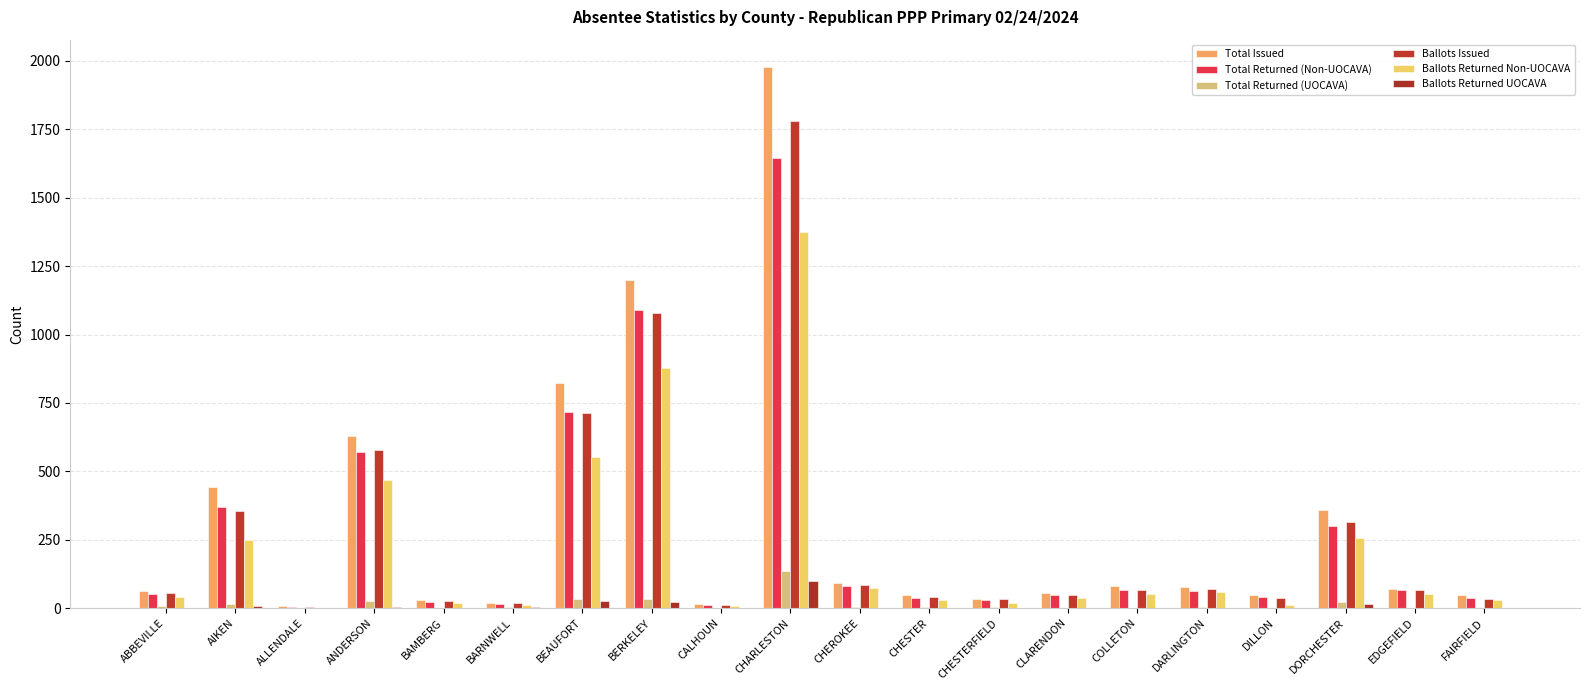

At which category is the sum across all series the highest?

CHARLESTON